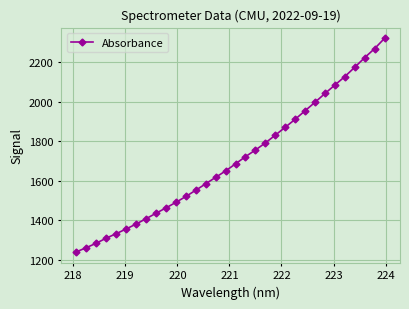

What is the difference between the second highest and minimum values?

1029.7